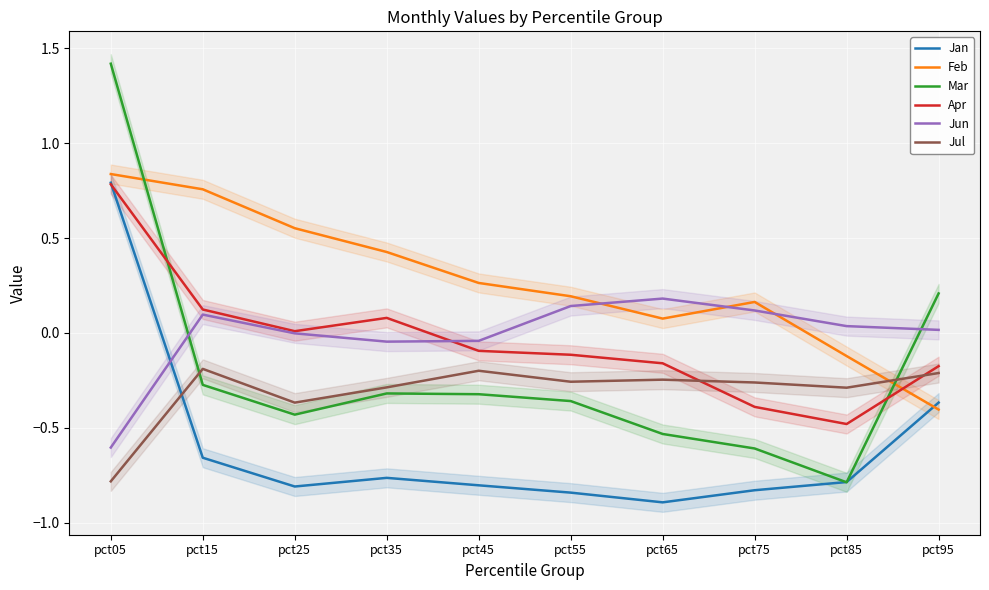

Between which two adjacent categories do Feb and Jul first intersect?

pct85 and pct95